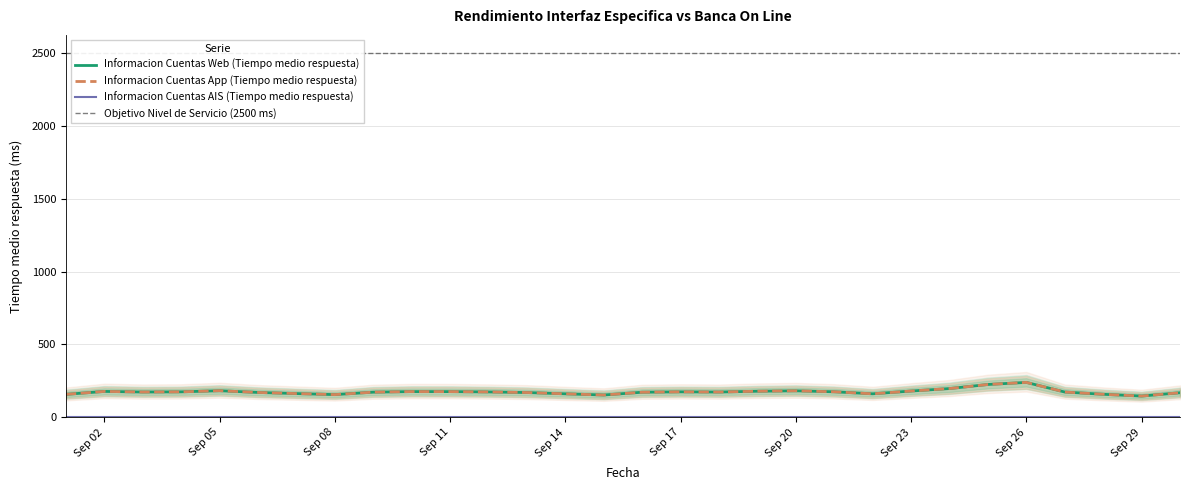

What is the difference between the Informacion Cuentas App (Tiempo medio respuesta) values at 2024-09-16 and 2024-09-28?

14.1